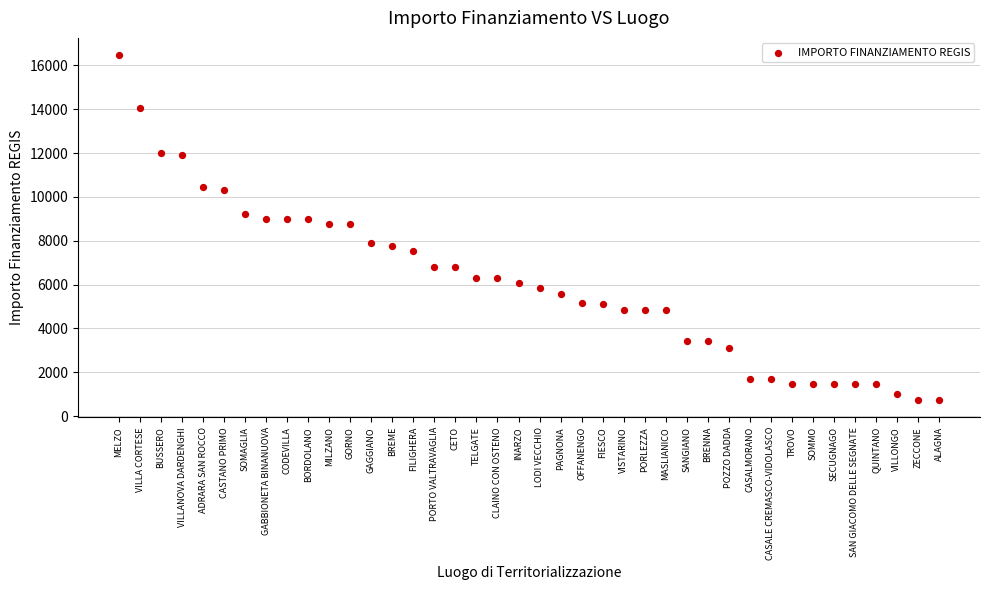

What is the range of Y values (max minus min)?

15735